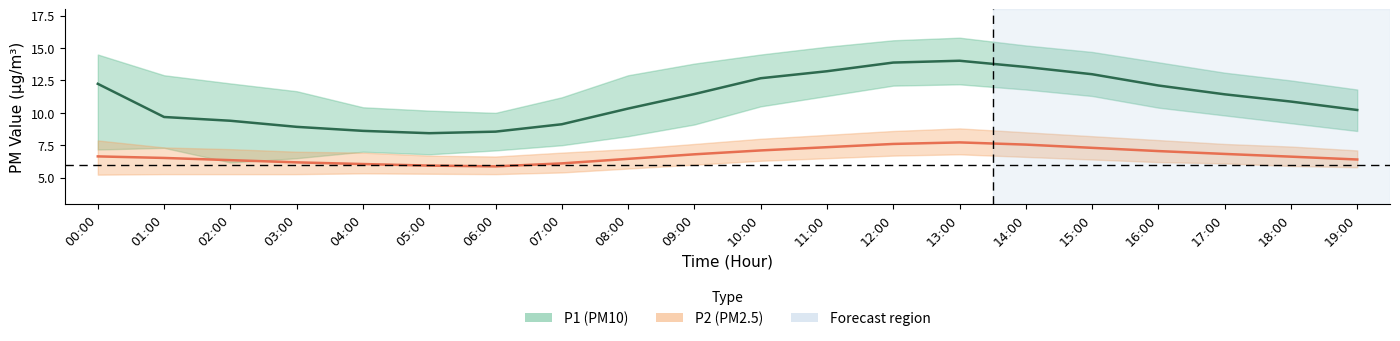

True or false: P1_lower and P1_upper intersect in this chart.

False